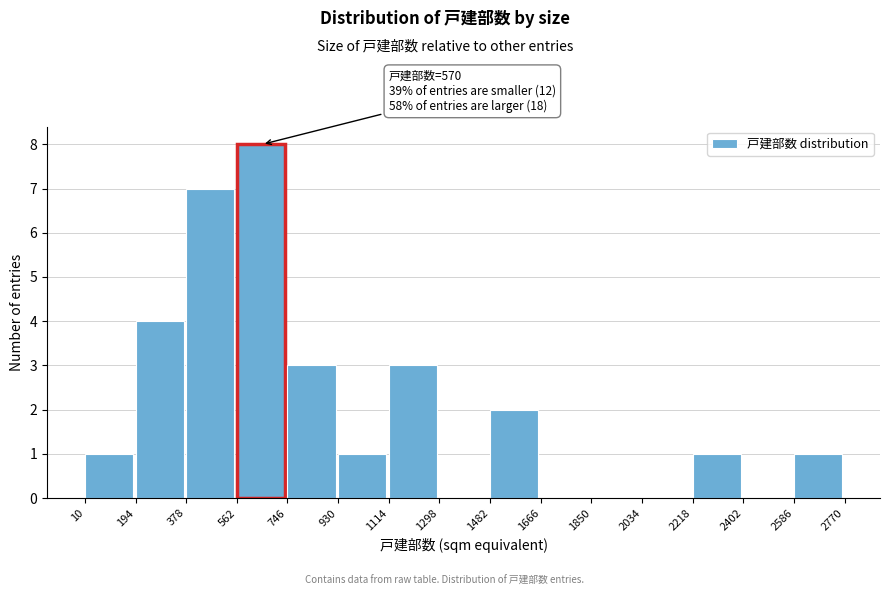

Over which range of the x-axis is the bar tallest?

562 to 746